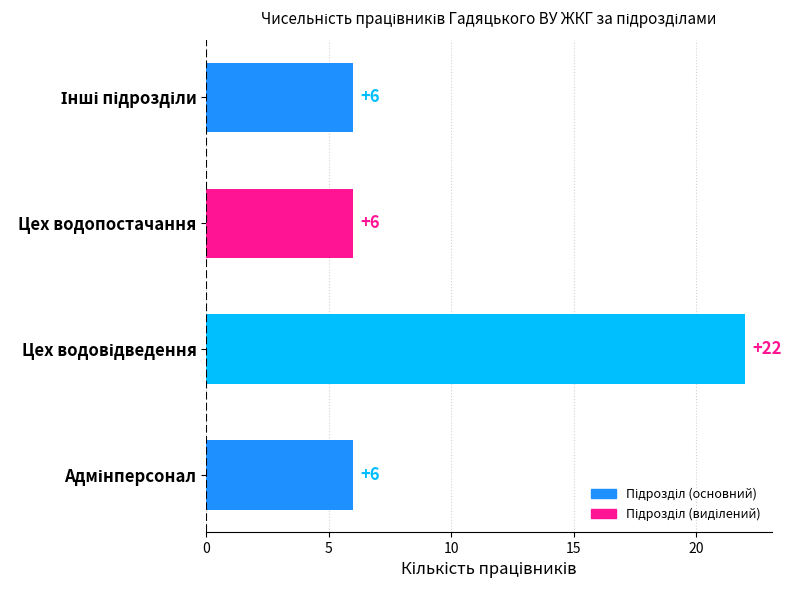

Is it true that the value at Цех водопостачання is 6?

True